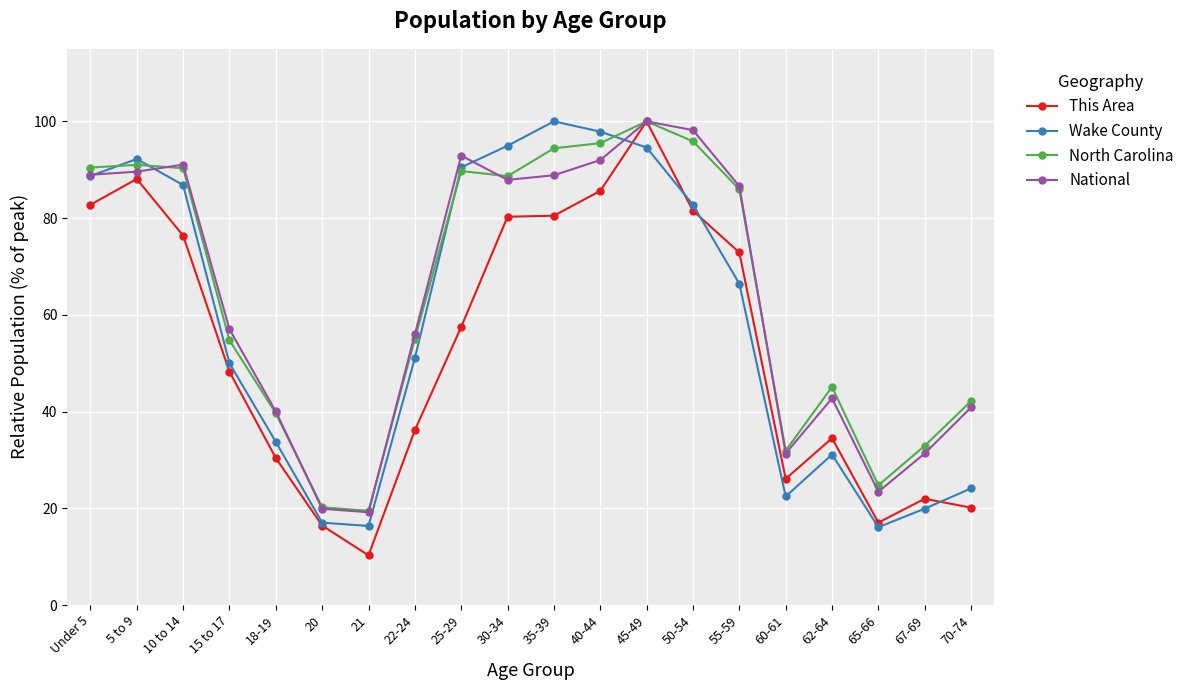

What is the average value of the North Carolina series?

64.4